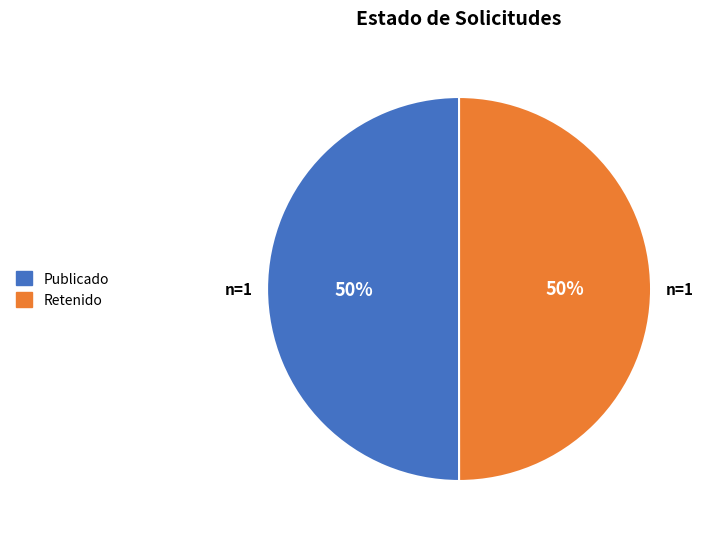

Approximately how many times larger is the value at Retenido compared to Publicado?

1.0